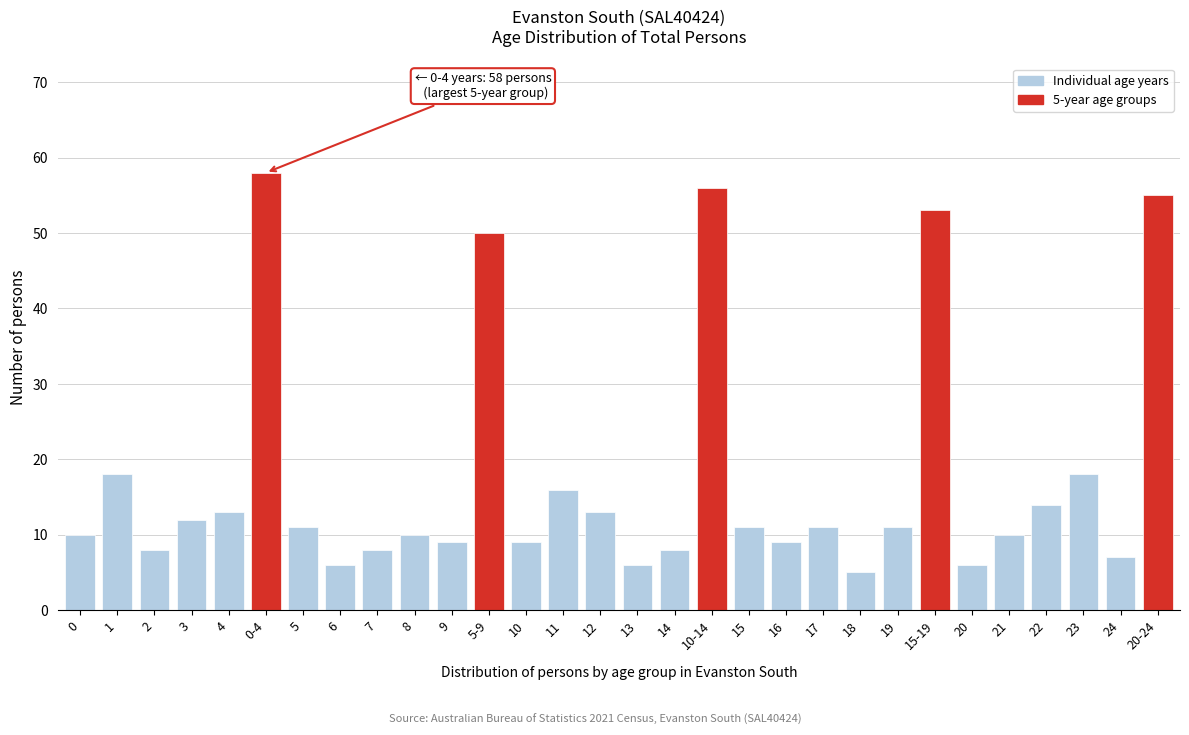

Reading left to right, list all the values displayed in this chart.

0=10	1=18	2=8	3=12	4=13	0-4=58	5=11	6=6	7=8	8=10	9=9	5-9=50	10=9	11=16	12=13	13=6	14=8	10-14=56	15=11	16=9	17=11	18=5	19=11	15-19=53	20=6	21=10	22=14	23=18	24=7	20-24=55